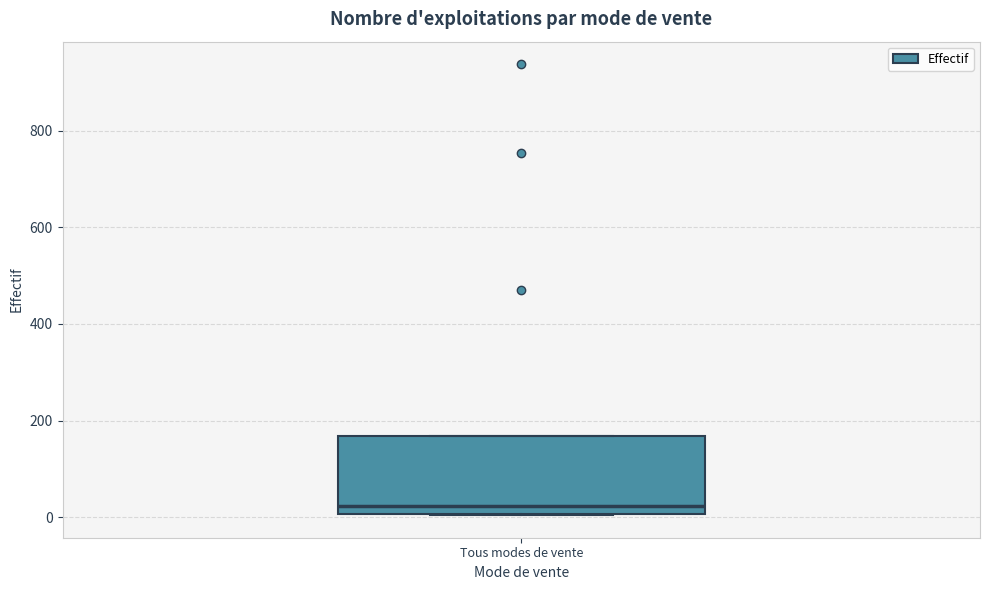

Transcribe this box plot: give where the median line is, the range the box spans, and where the two whiskers end, as read against the y-axis. The values are not printed on the chart, so give them approximately, as read against the axis.

median 20, box 0 to 160, whiskers 0 to 160